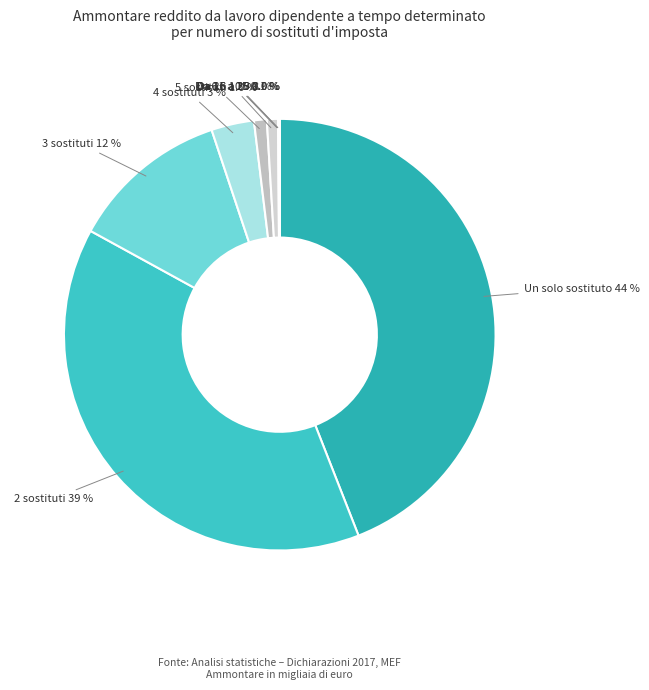

To the nearest percent, what is the average slice percentage?

11%